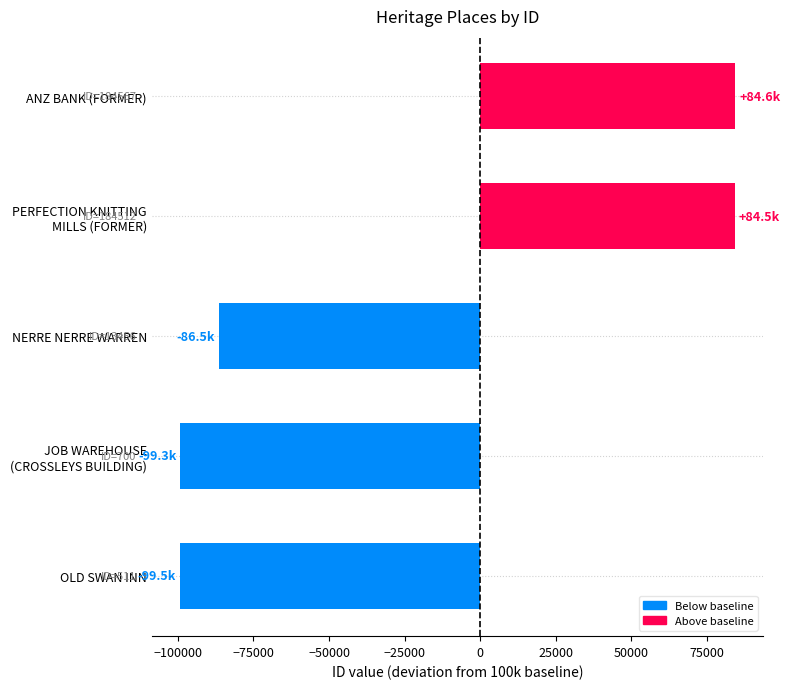

Where is the data nearest to the value -7461?

NERRE NERRE WARREN